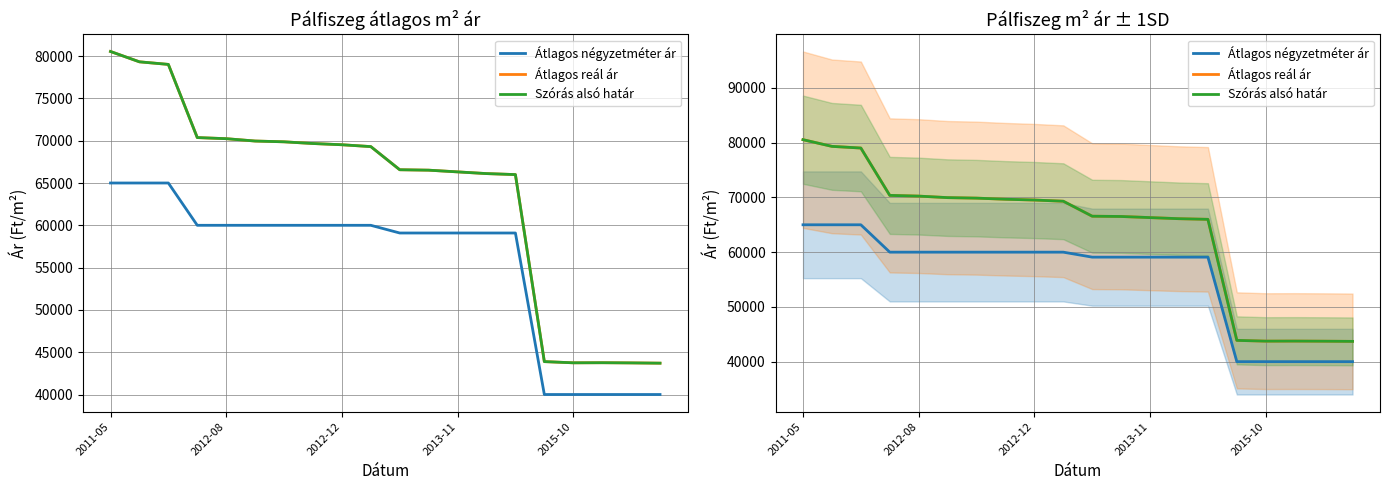

At which category is the sum across all series the highest?

2011-05